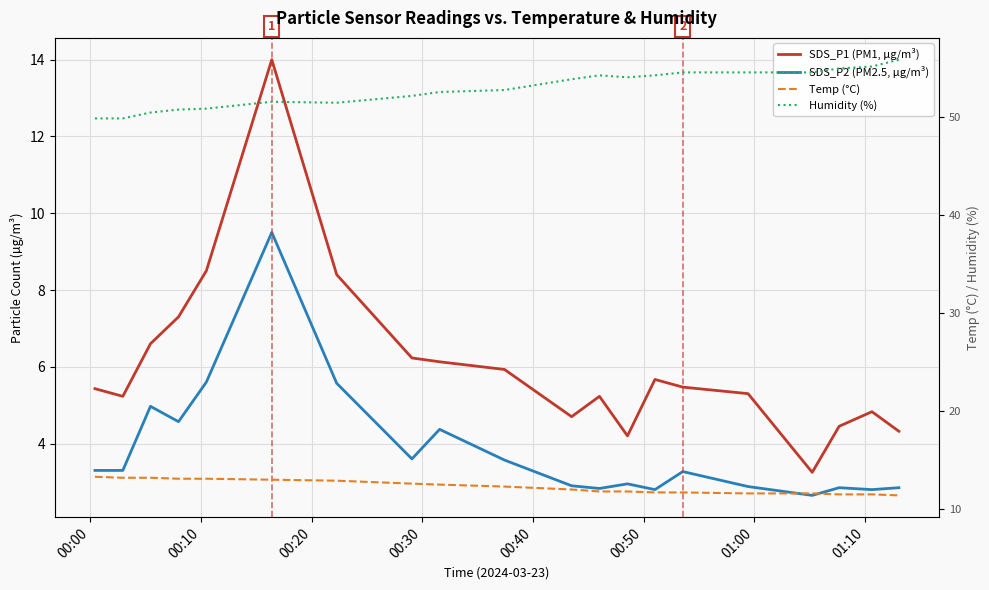

What are all the series names shown in the legend?

SDS_P1 (PM1, µg/m³), SDS_P2 (PM2.5, µg/m³), Temp (°C), Humidity (%)